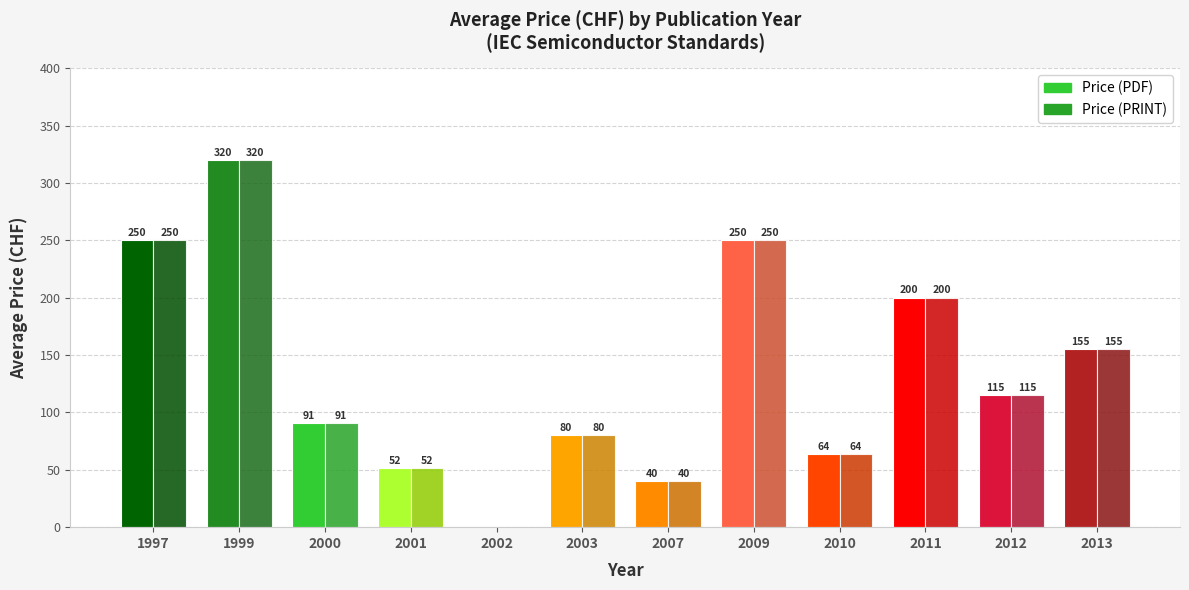

How many values in Price (PDF) are above zero?

11